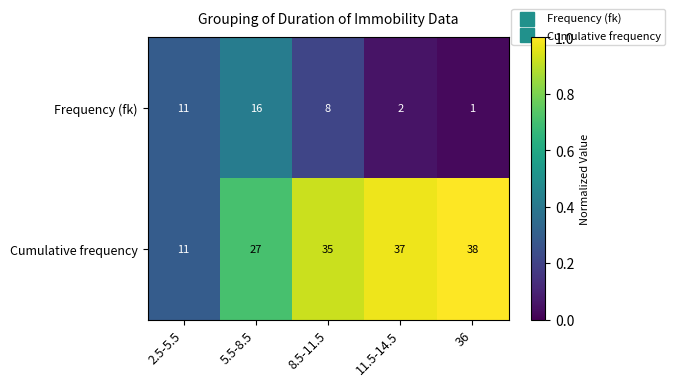

At how many categories does at least one series exceed 2?

5